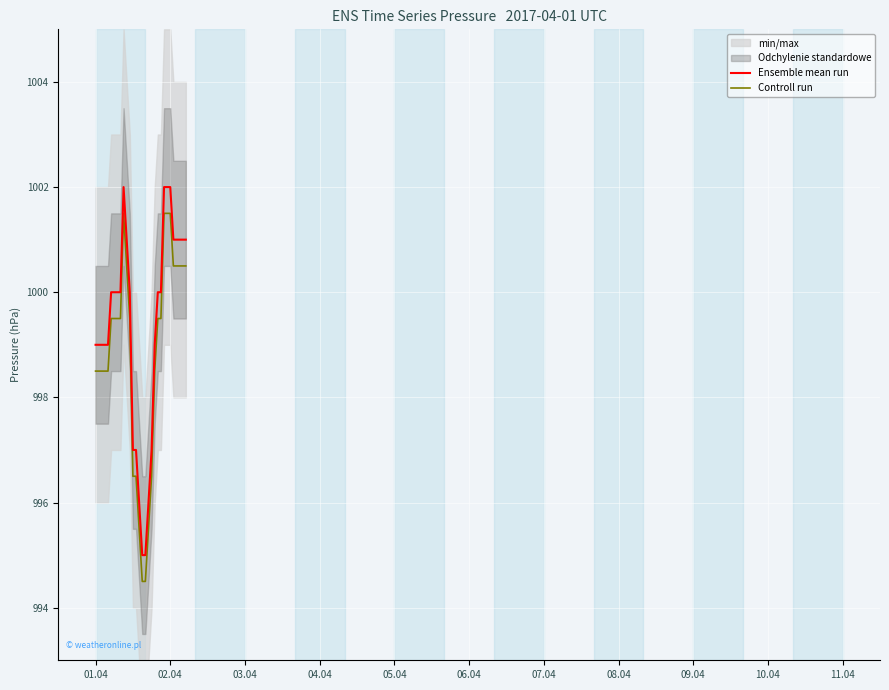

What is the minimum value for Controll run?

994.5